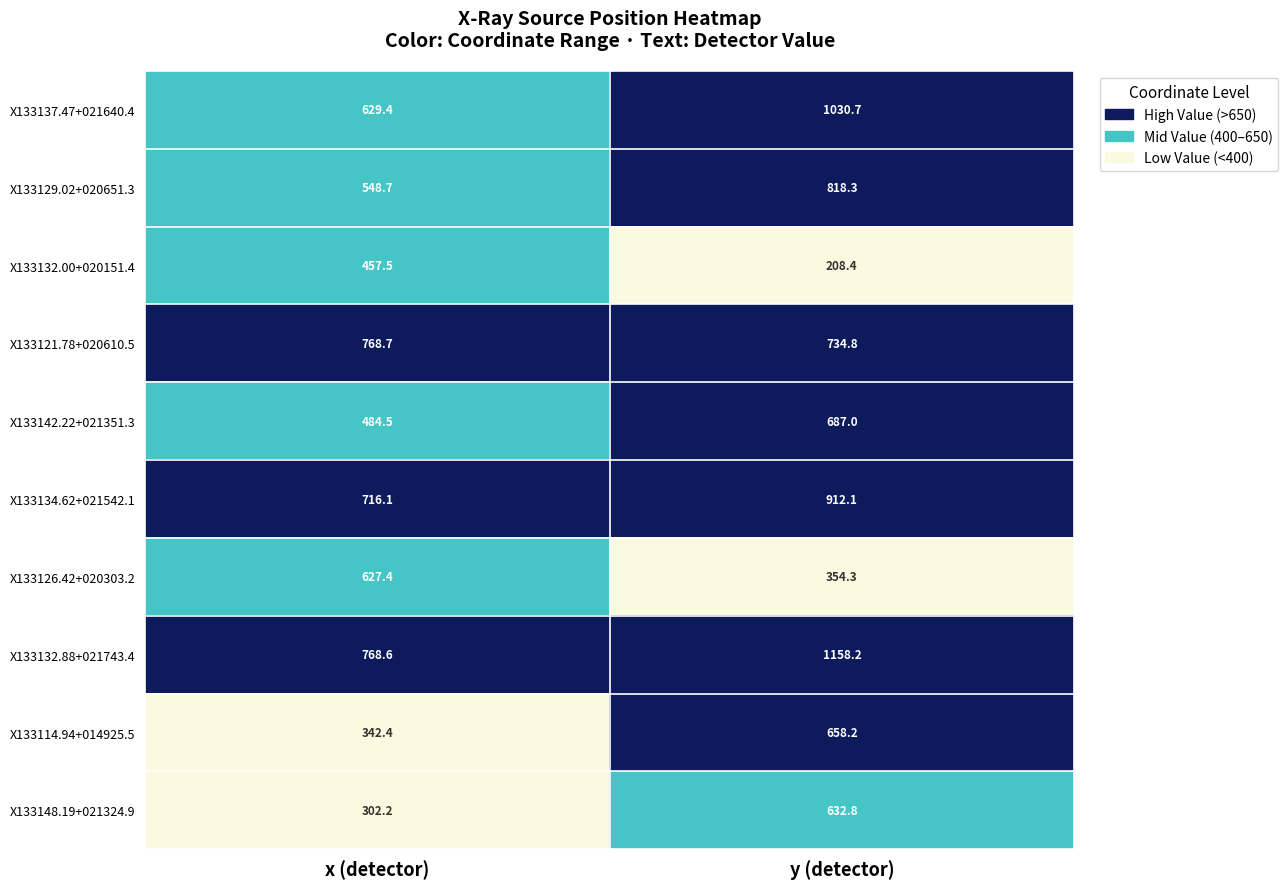

At which label is X133134.62+021542.1 closest to 814?

x (detector)